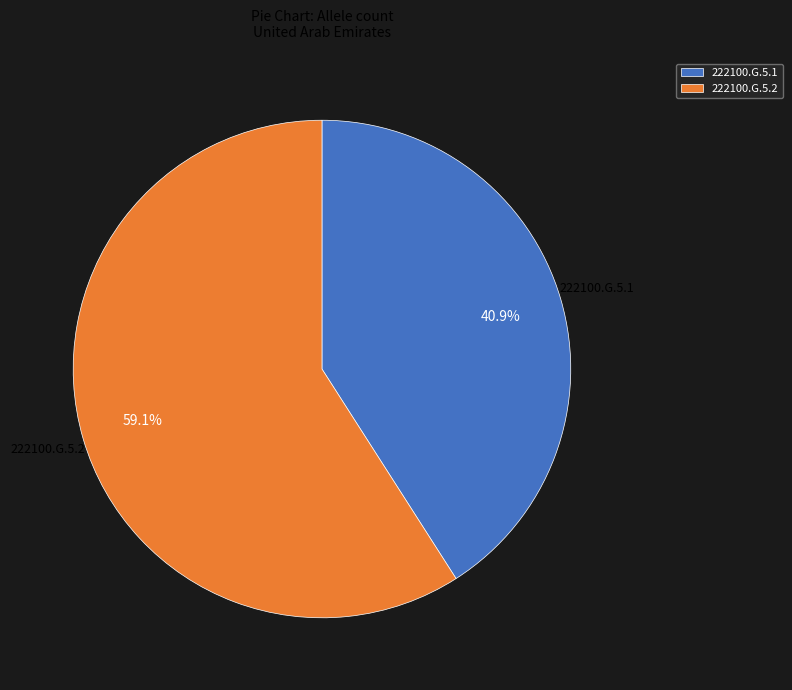

Which category has the biggest portion of the pie?

222100.G.5.2